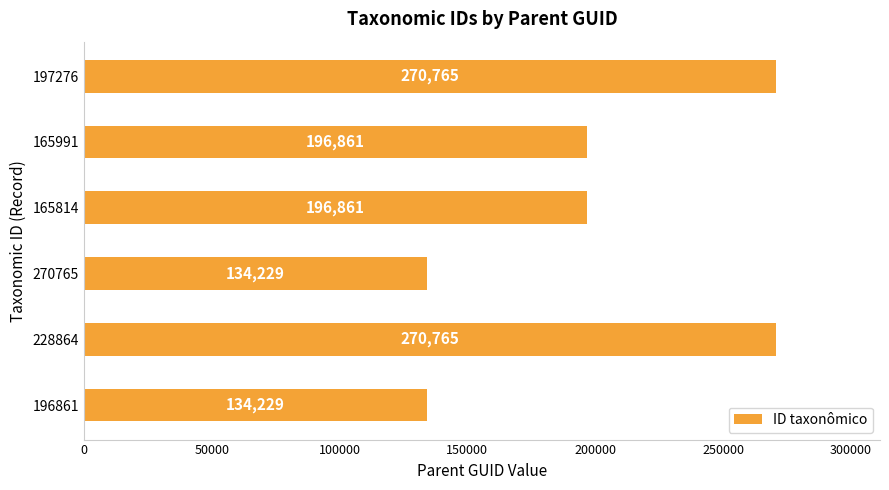

What is the change in value from 196861 to 165991?

+62632